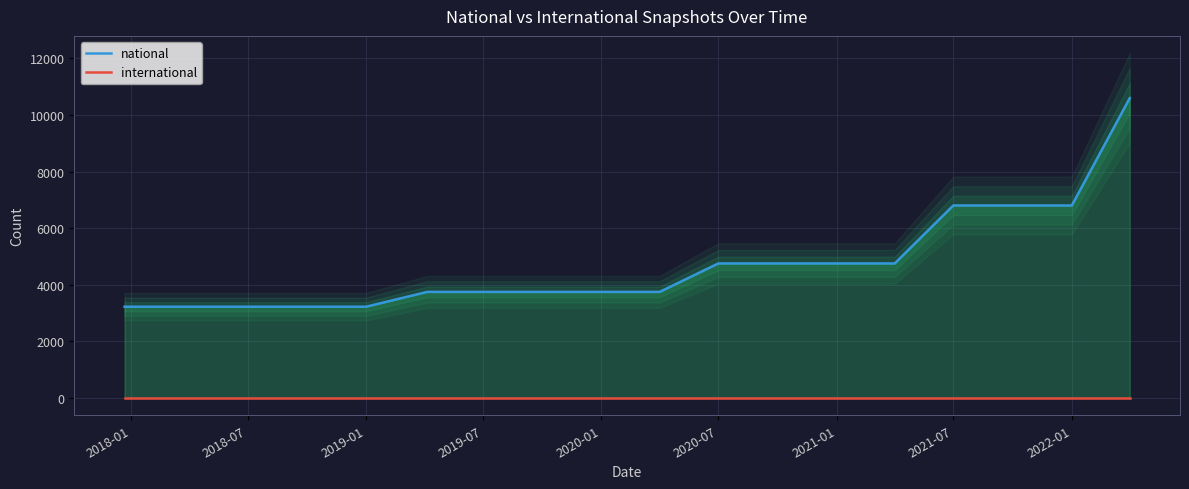

Which series has the widest spread of values?

national